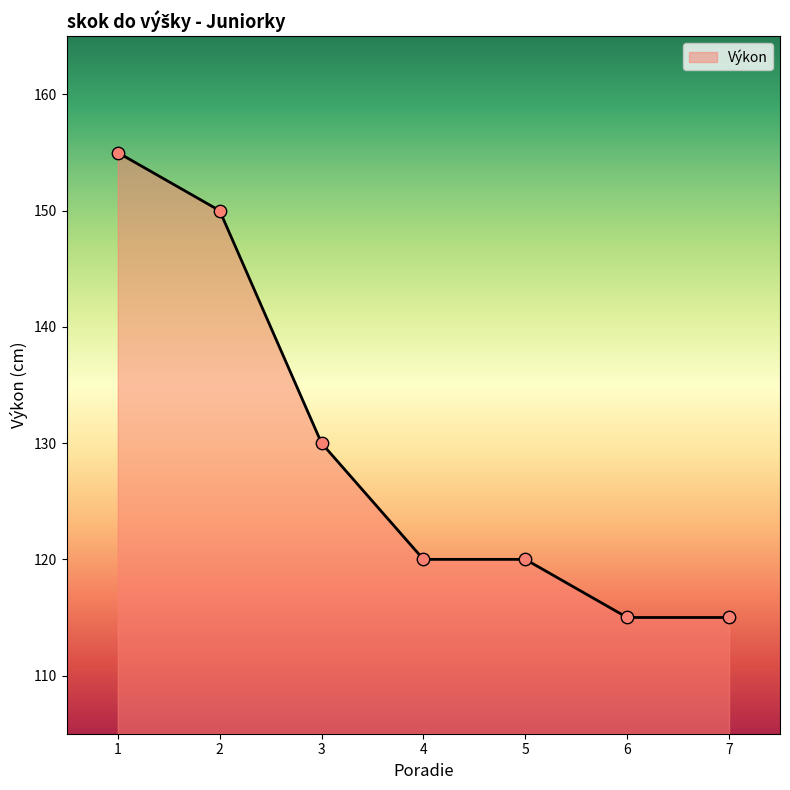

What is the maximum value for Výkon?

155.0